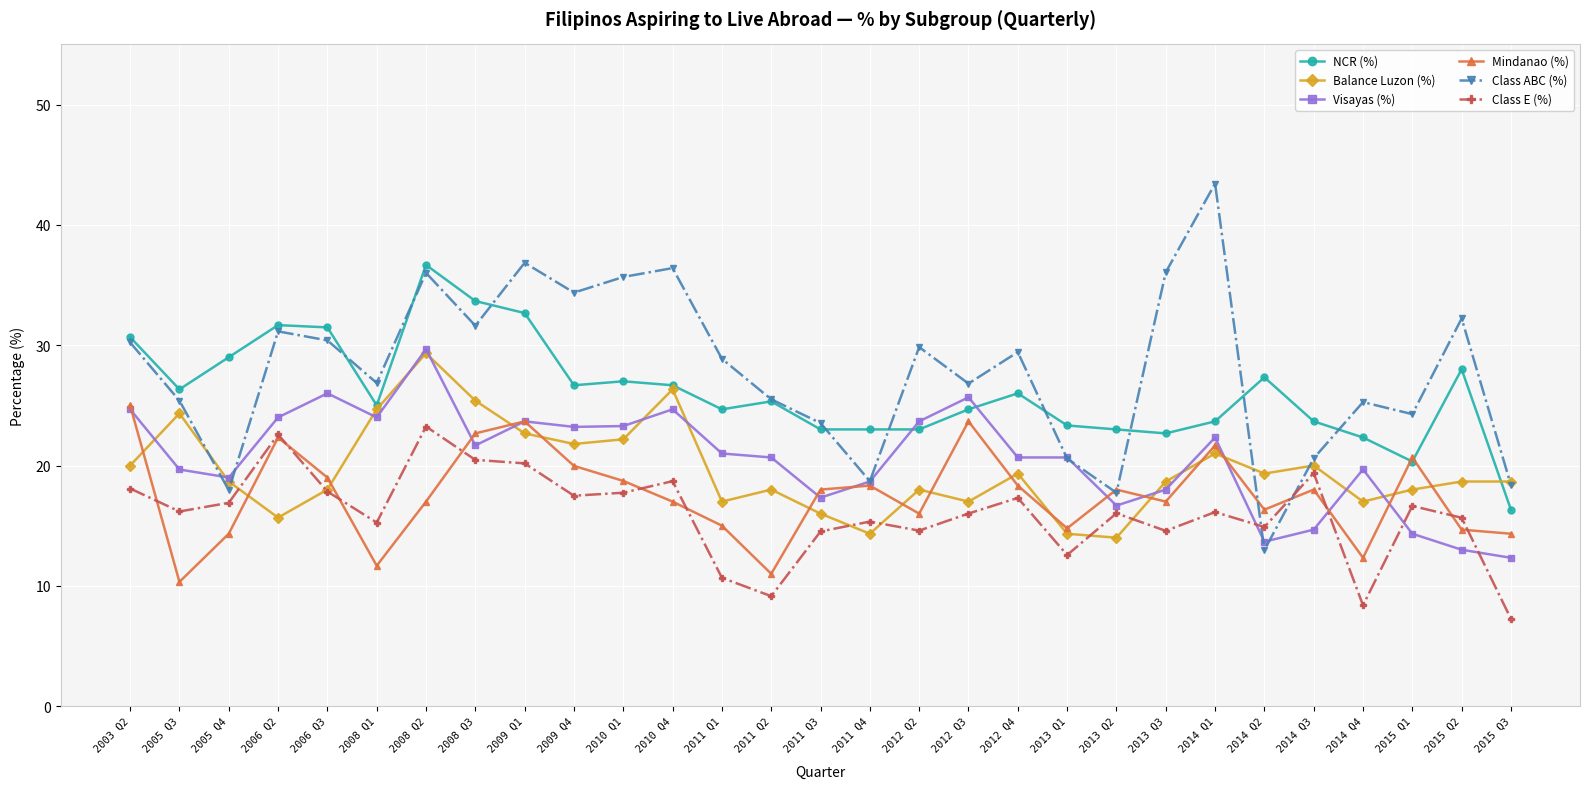

What is the difference between the NCR (%) values at 2008 Q1 and 2011 Q2?

0.3